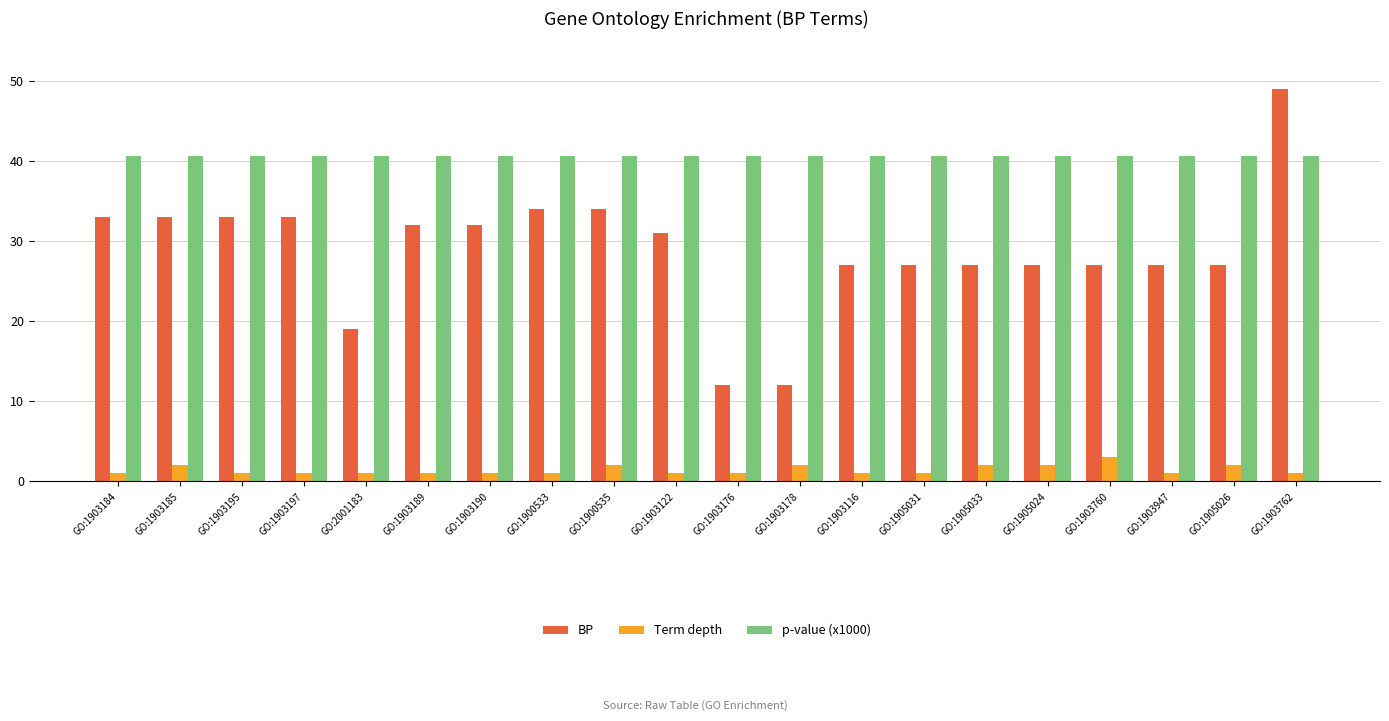

Reading left to right, extract all data points from this chart.

BP: GO:1903184=33.0	GO:1903185=33.0	GO:1903195=33.0	GO:1903197=33.0	GO:2001183=19.0	GO:1903189=32.0	GO:1903190=32.0	GO:1900533=34.0	GO:1900535=34.0	GO:1903122=31.0	GO:1903176=12.0	GO:1903178=12.0	GO:1903116=27.0	GO:1905031=27.0	GO:1905033=27.0	GO:1905024=27.0	GO:1903760=27.0	GO:1903947=27.0	GO:1905026=27.0	GO:1903762=49.0
Term depth: GO:1903184=1.0	GO:1903185=2.0	GO:1903195=1.0	GO:1903197=1.0	GO:2001183=1.0	GO:1903189=1.0	GO:1903190=1.0	GO:1900533=1.0	GO:1900535=2.0	GO:1903122=1.0	GO:1903176=1.0	GO:1903178=2.0	GO:1903116=1.0	GO:1905031=1.0	GO:1905033=2.0	GO:1905024=2.0	GO:1903760=3.0	GO:1903947=1.0	GO:1905026=2.0	GO:1903762=1.0
p-value (x1000): GO:1903184=40.7	GO:1903185=40.7	GO:1903195=40.7	GO:1903197=40.7	GO:2001183=40.7	GO:1903189=40.7	GO:1903190=40.7	GO:1900533=40.7	GO:1900535=40.7	GO:1903122=40.7	GO:1903176=40.7	GO:1903178=40.7	GO:1903116=40.7	GO:1905031=40.7	GO:1905033=40.7	GO:1905024=40.7	GO:1903760=40.7	GO:1903947=40.7	GO:1905026=40.7	GO:1903762=40.7